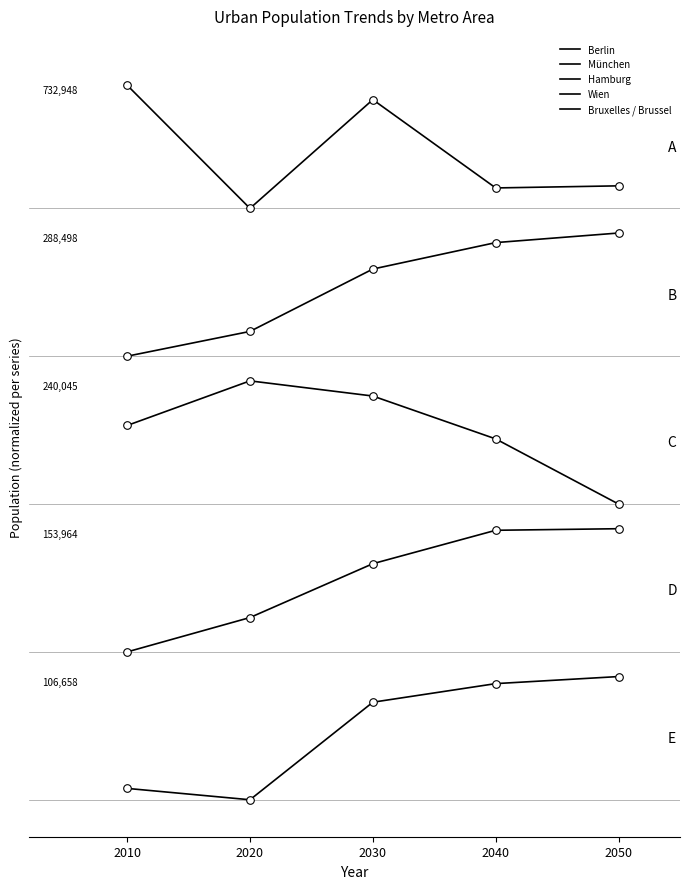

At which category is the sum across all series the highest?

2030